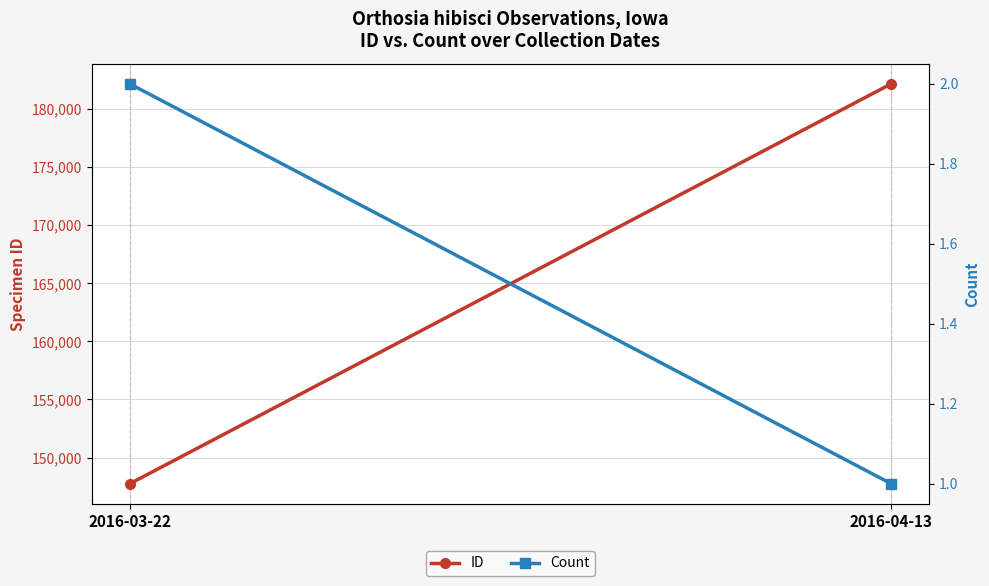

Is the value of ID at 2016-03-22 greater than the value of Count at 2016-03-22?

Yes